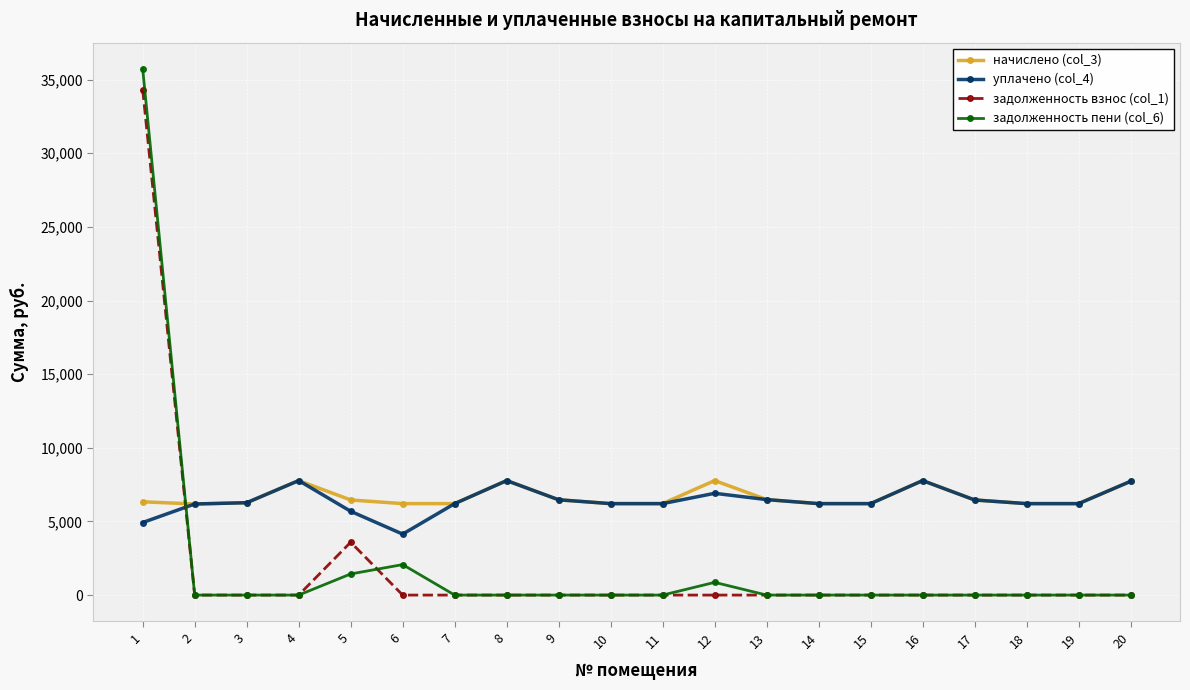

True or false: начислено (col_3) has more than 0 points higher than both neighbors.

True